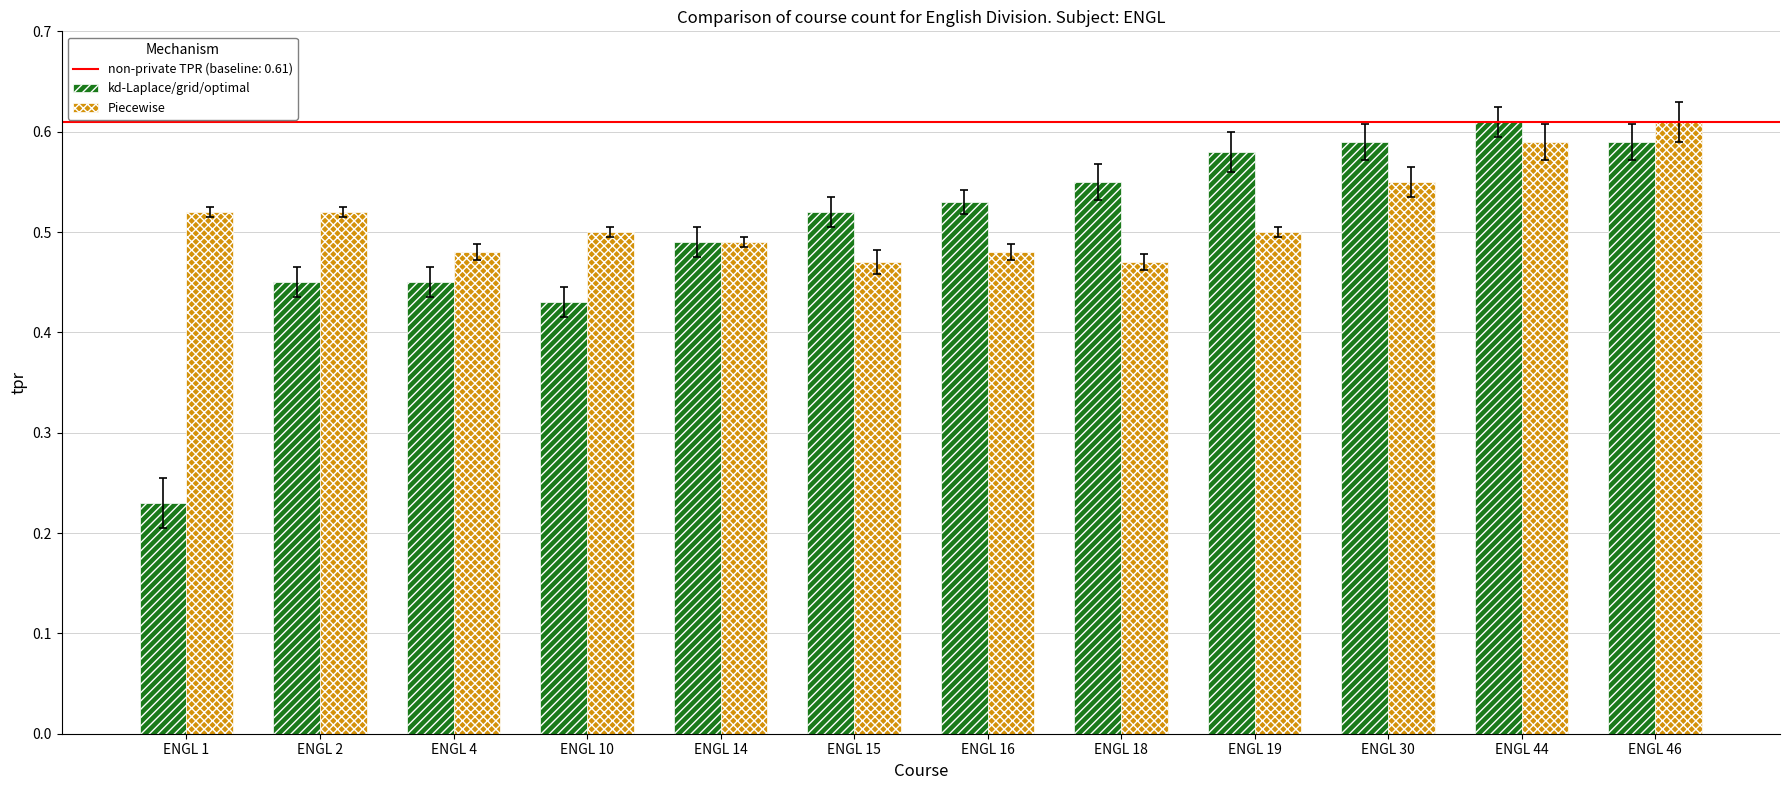

Where is kd-Laplace/grid/optimal nearest to the value 0?

ENGL 1